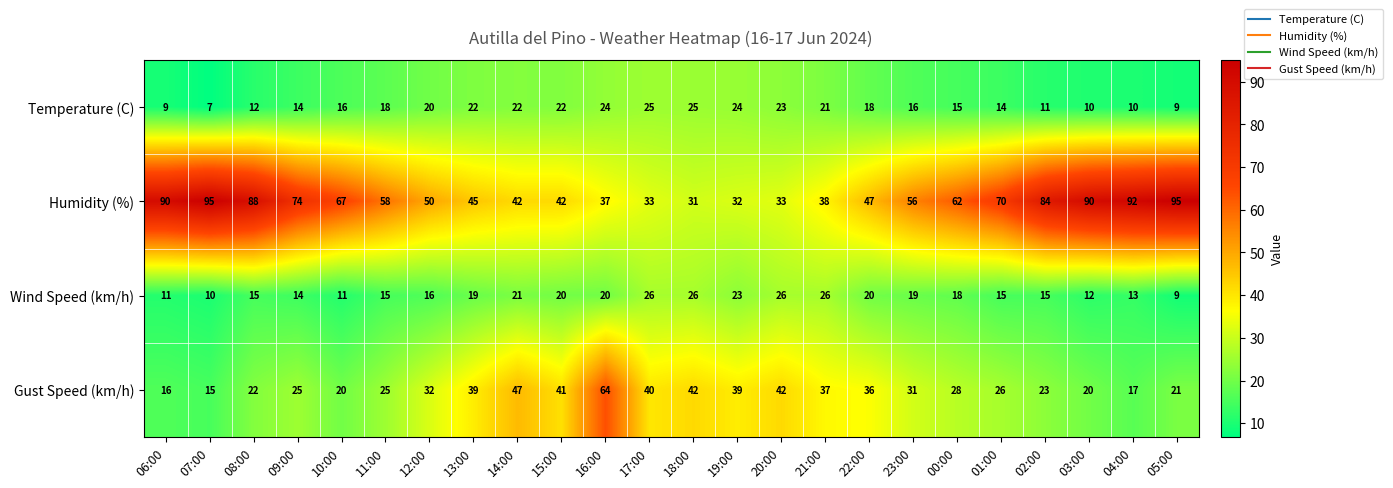

The Humidity (%) series shows 42 at 15:00. True or false?

True